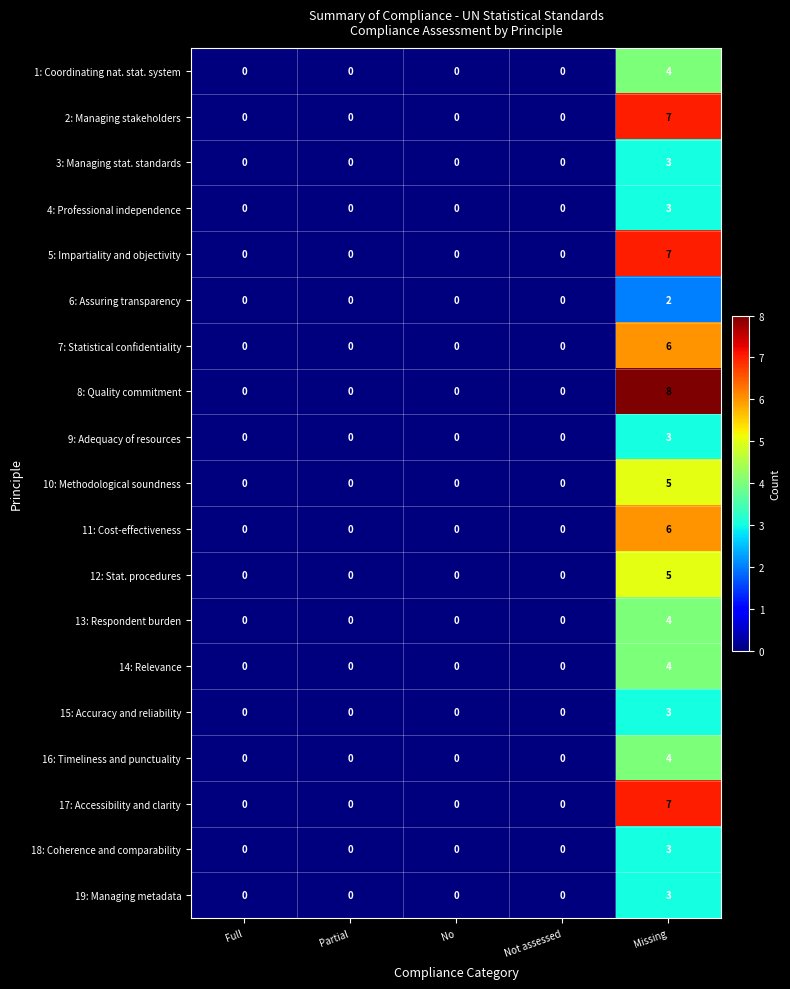

What is the difference between the maximum and minimum values in the 16: Timeliness and punctuality series?

4